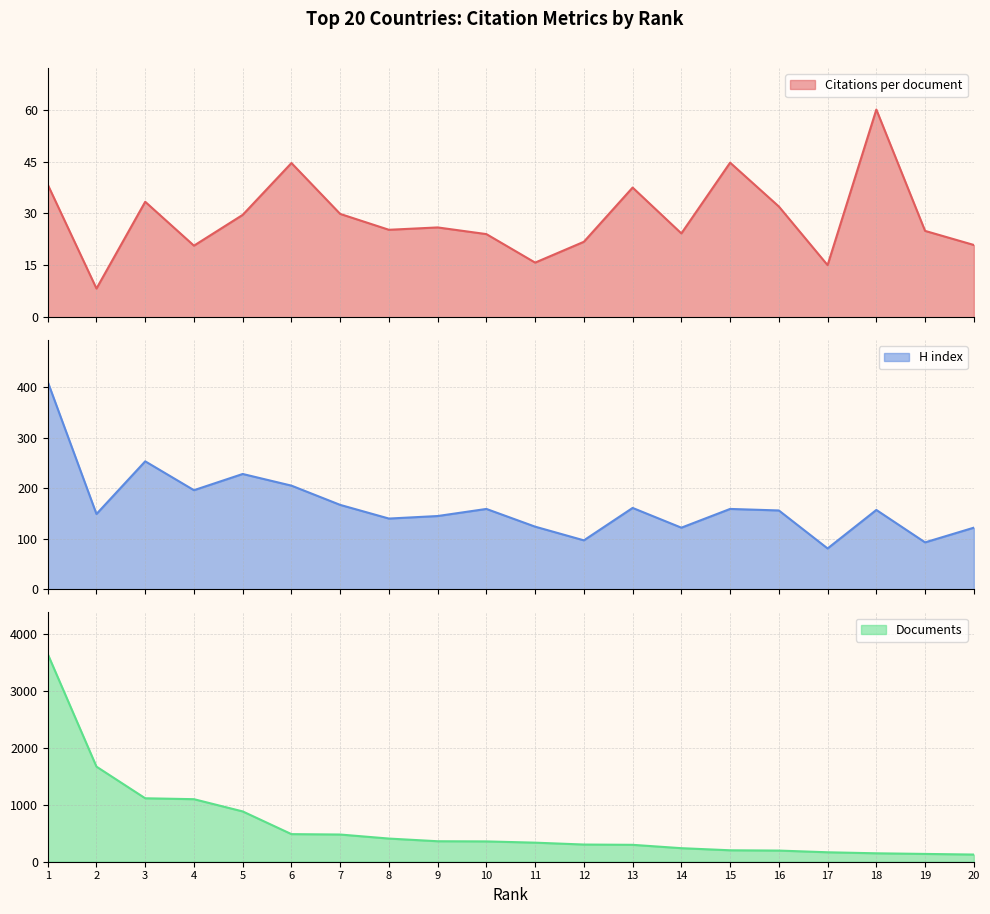

Which category has the highest value across all series?

1